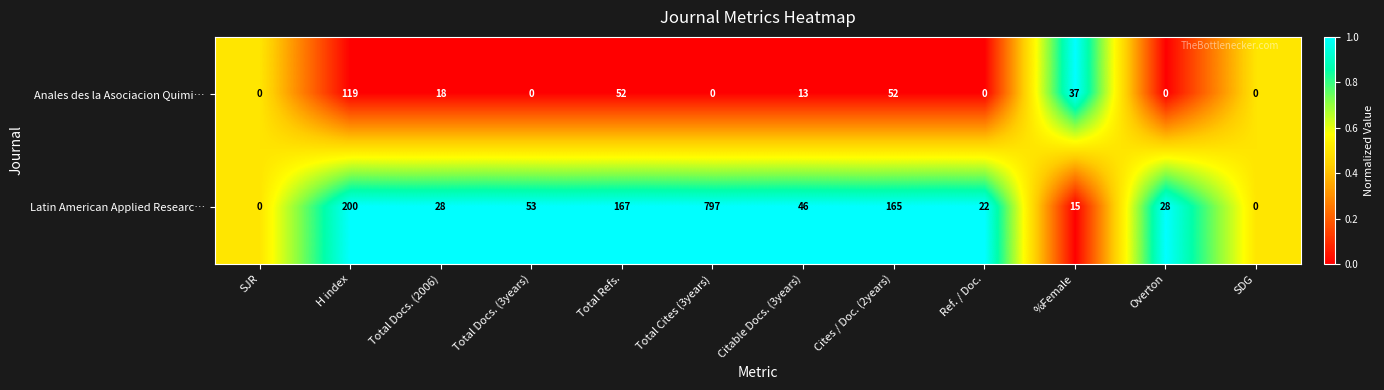

At which label does Anales des la Asociacion Quimi… first exceed 13?

H index